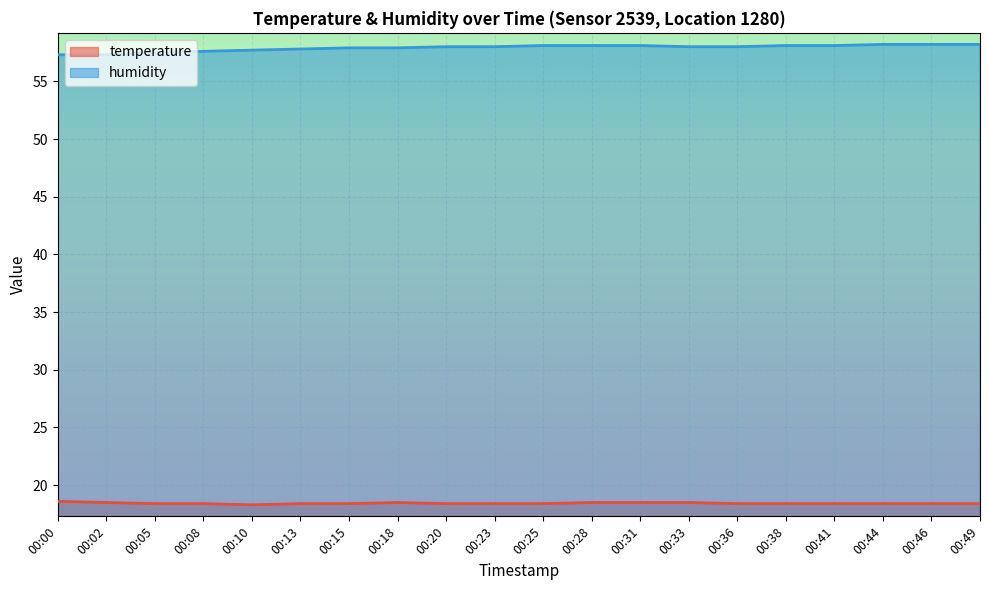

What are all the series names shown in the legend?

temperature, humidity